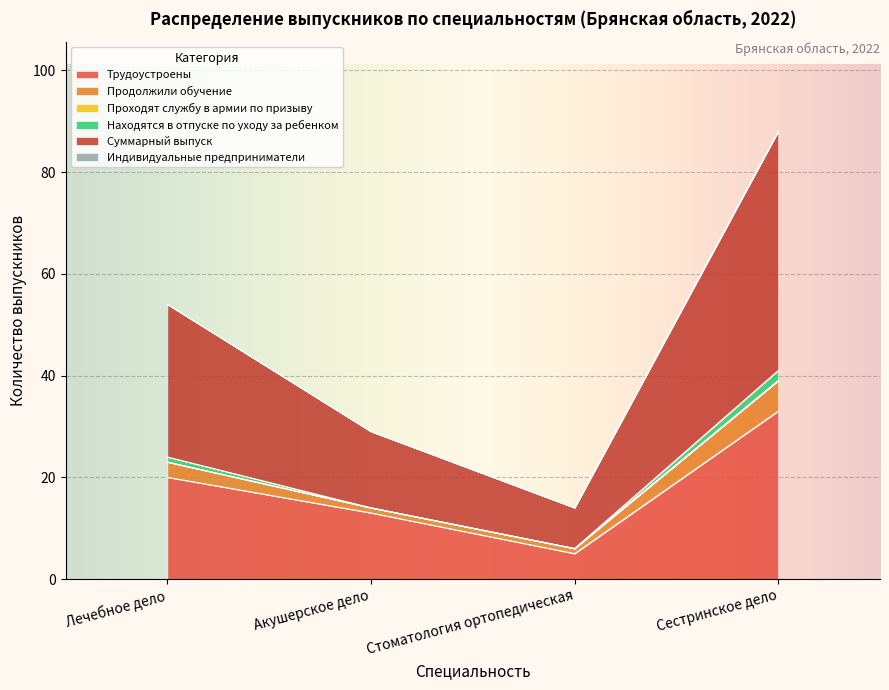

How many lines are shown in the chart?

6